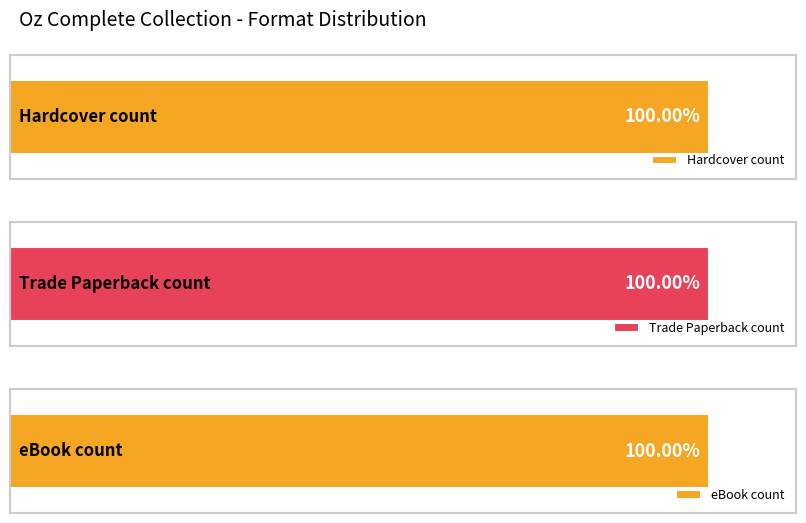

What is the minimum value shown in the chart?

409101367